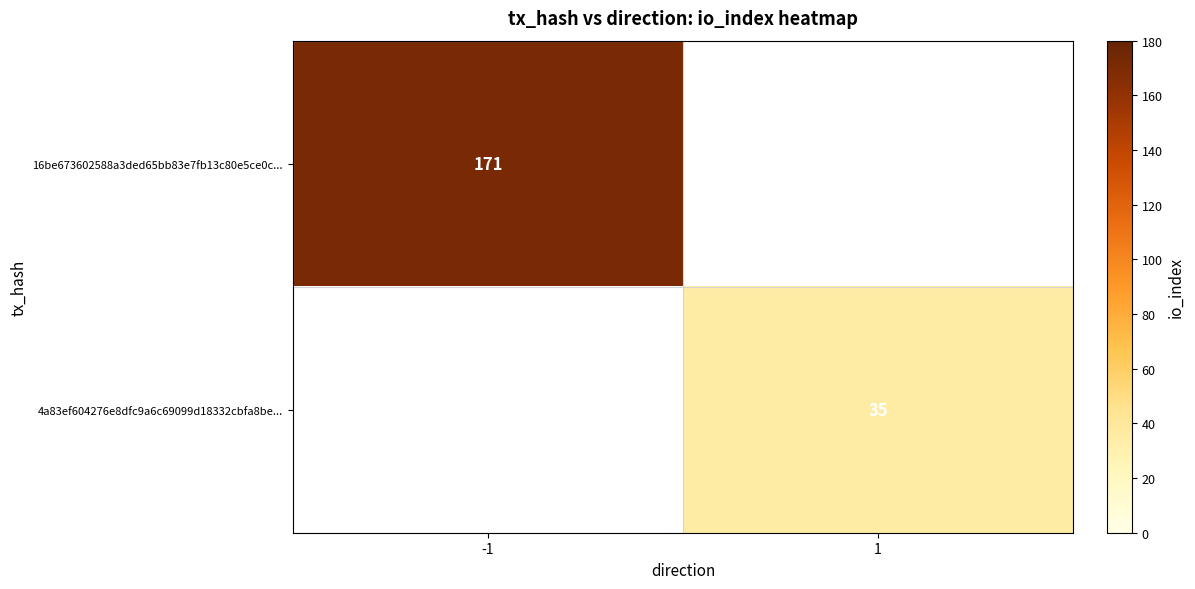

What is the smallest value displayed?

35.0